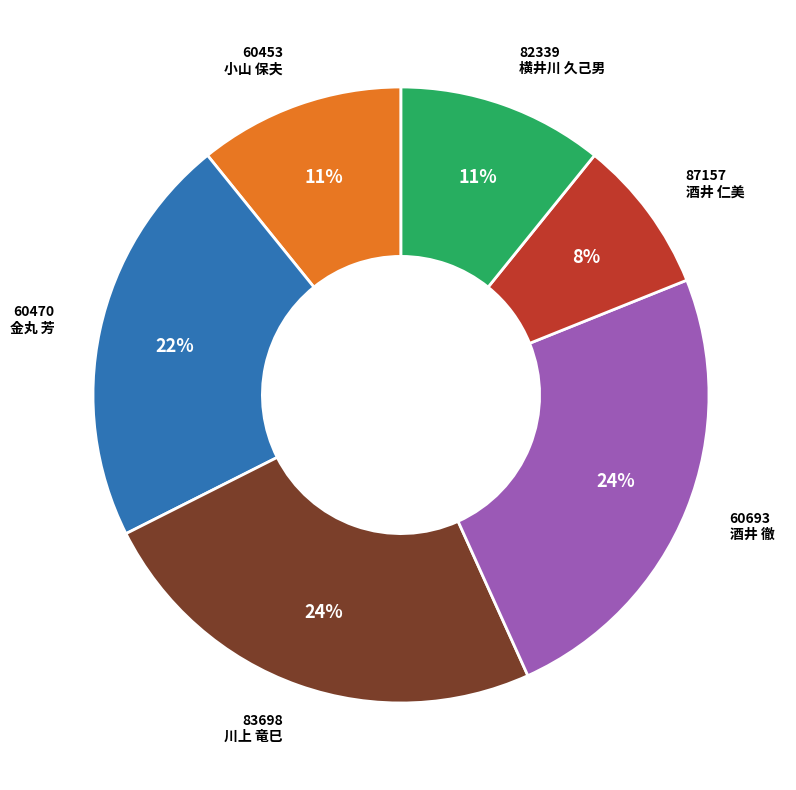

Does any single category account for the majority?

No